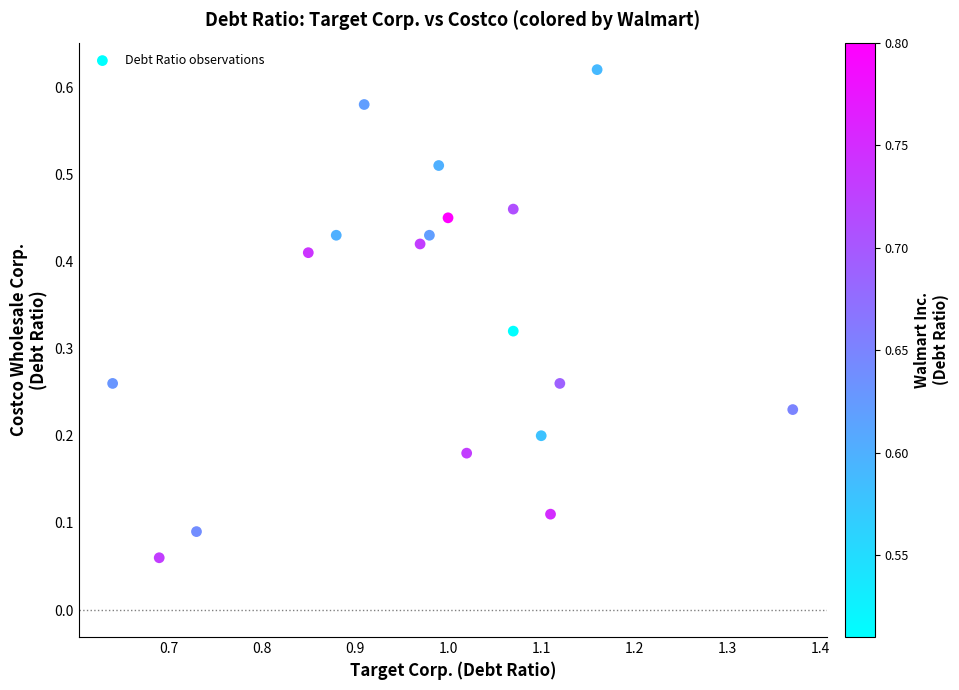

Count the number of points in this scatter plot.

18